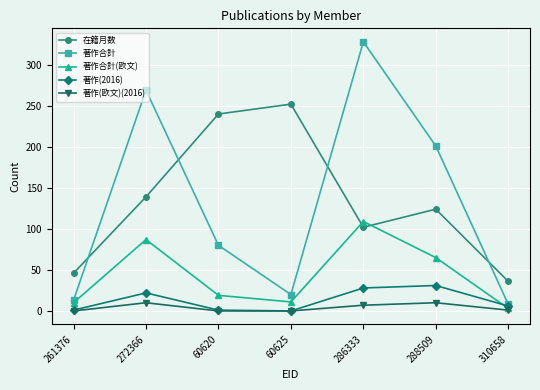

At which label does 著作合計(欧文) reach its peak?

286333